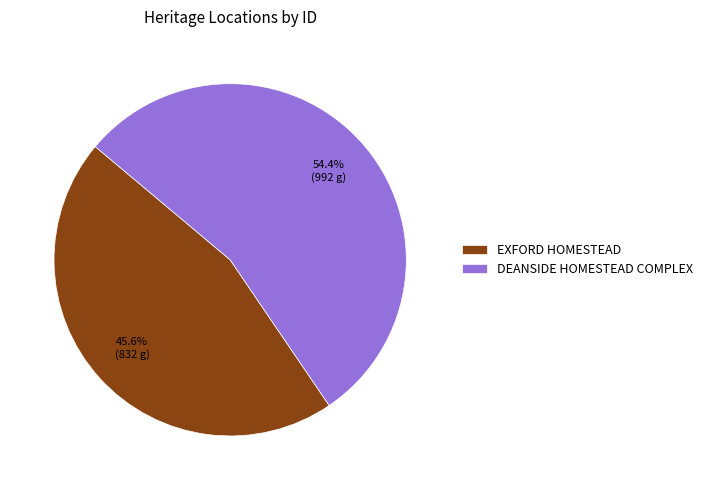

To the nearest percent, what portion does DEANSIDE HOMESTEAD COMPLEX represent?

54%